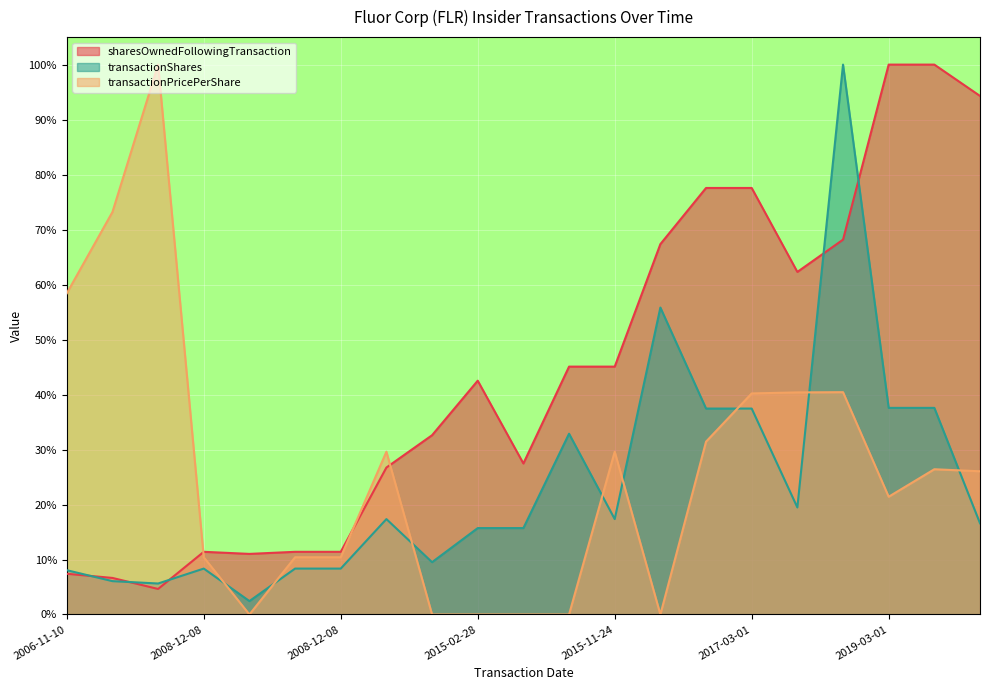

True or false: transactionPricePerShare and sharesOwnedFollowingTransaction cross at least once.

True